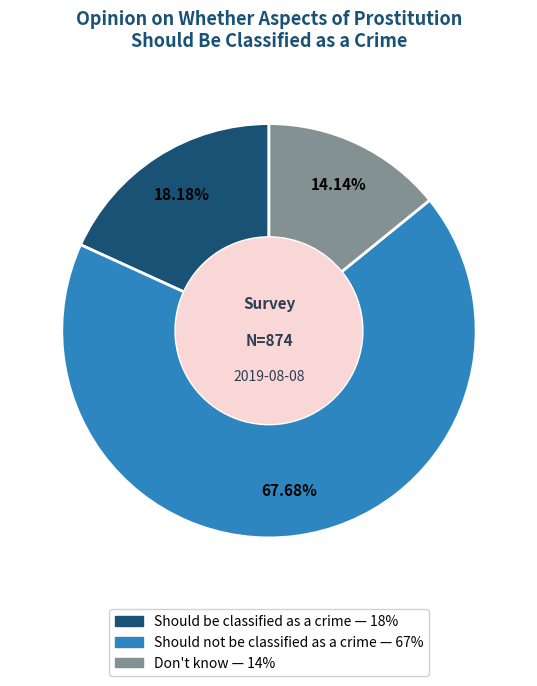

Is it true that Should not be classified as a crime is 68% of the pie?

True